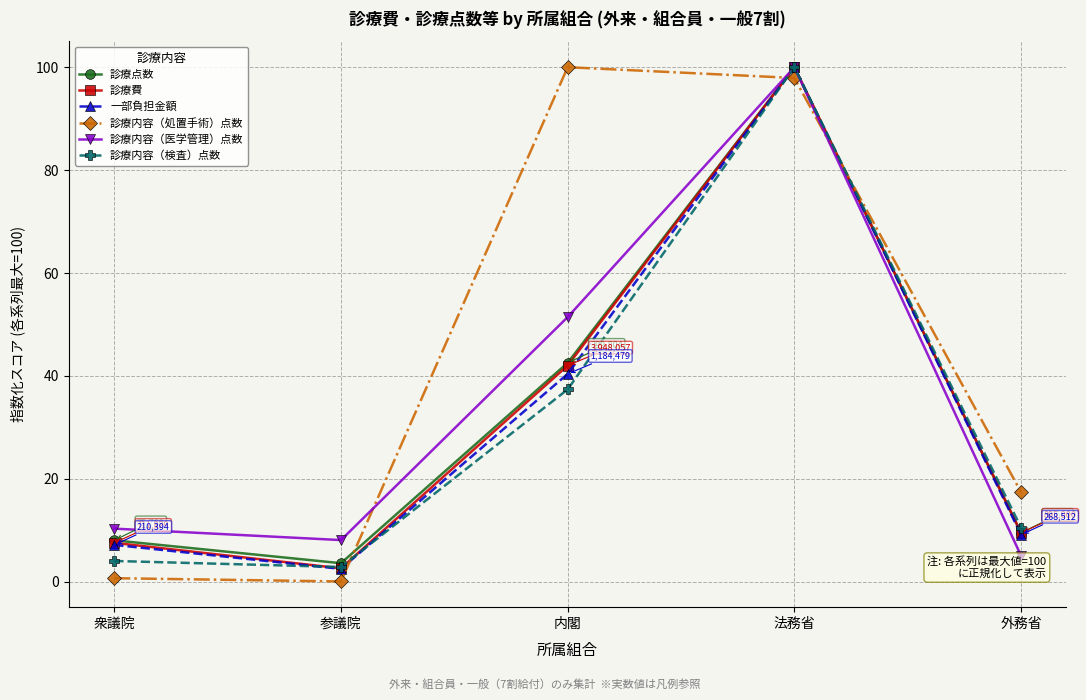

Where is the first local maximum for 診療内容（検査）点数?

法務省